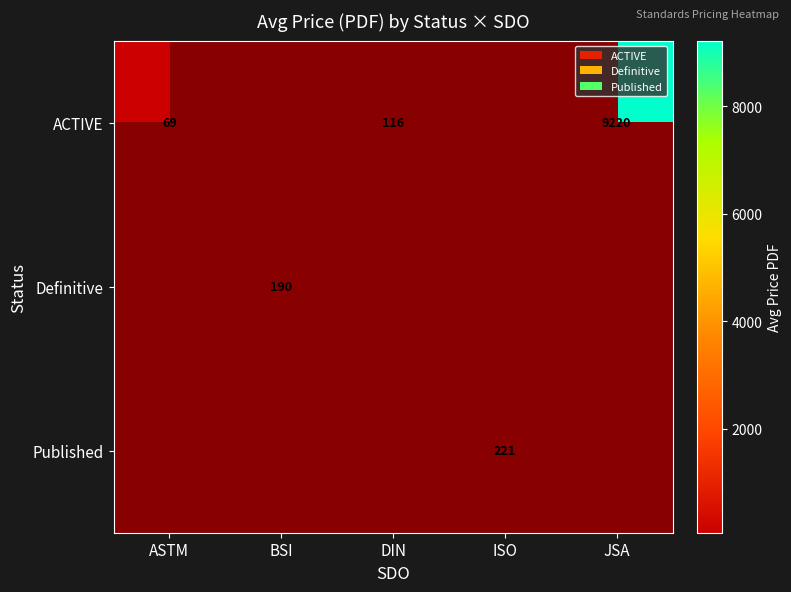

The value of ACTIVE at JSA is 15404. True or false?

False